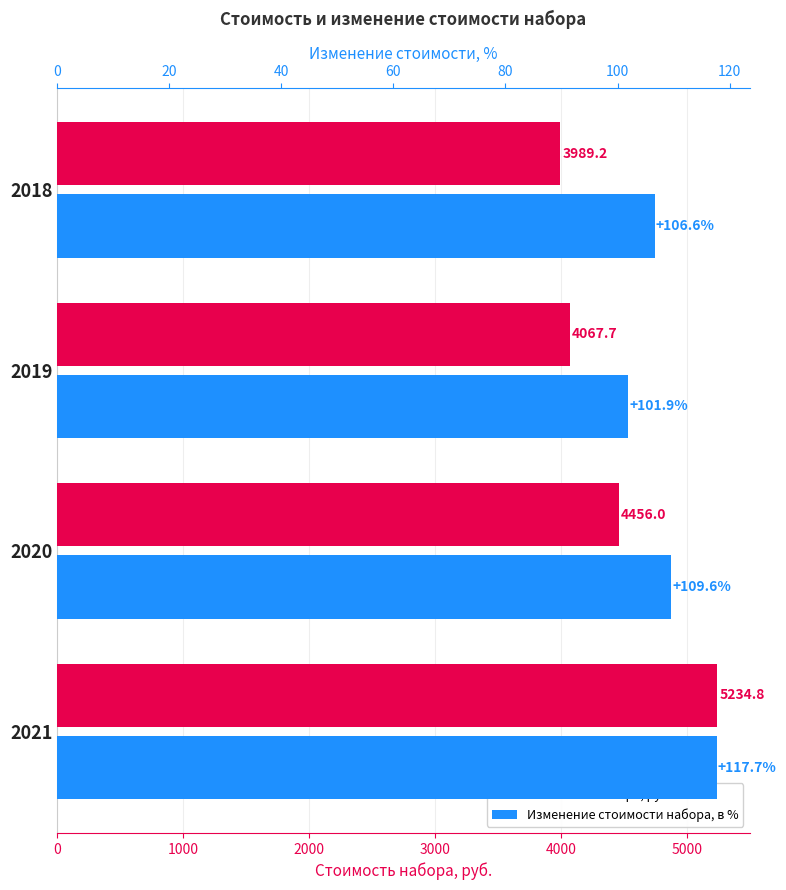

Count the number of data series in this chart.

2